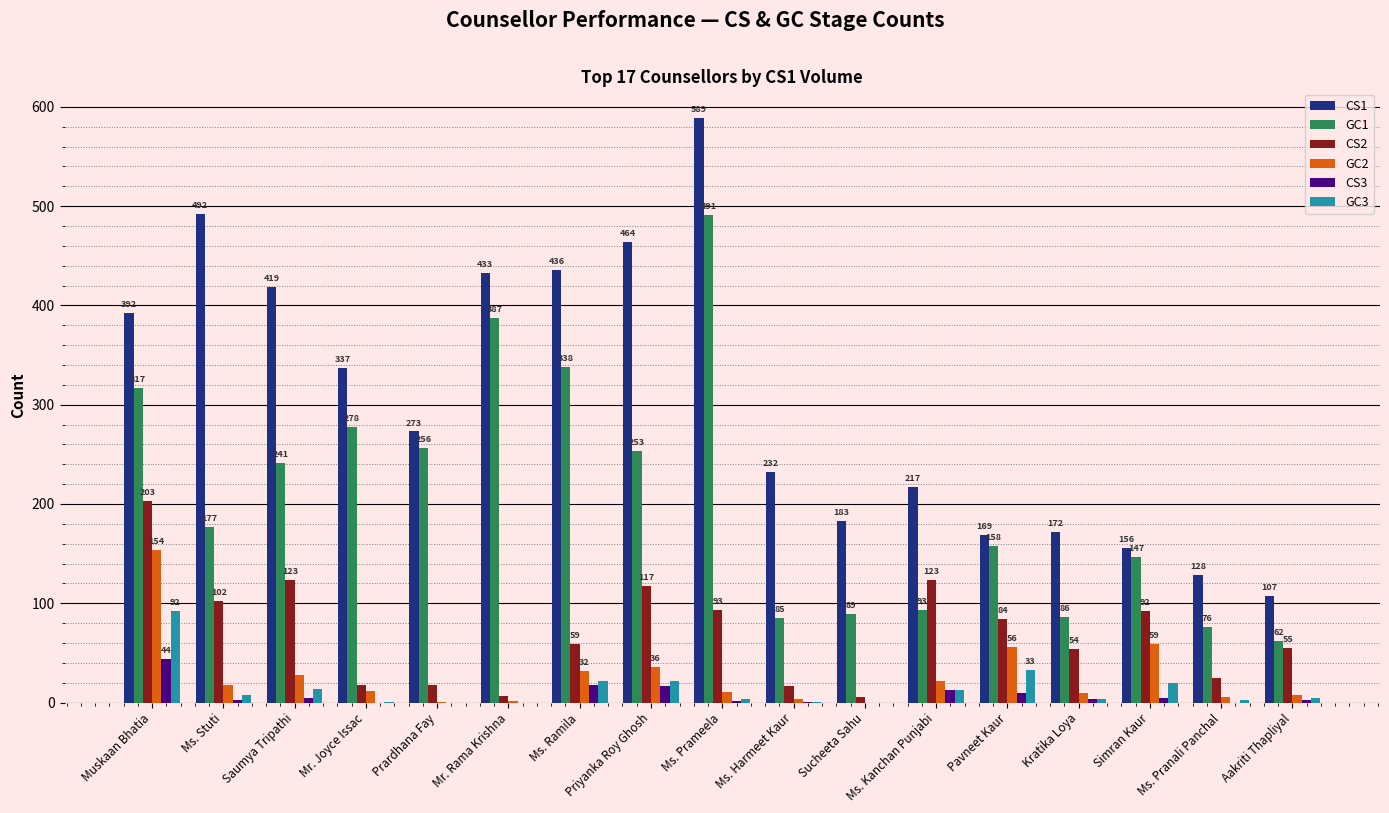

At which label does GC2 reach its peak?

Muskaan Bhatia